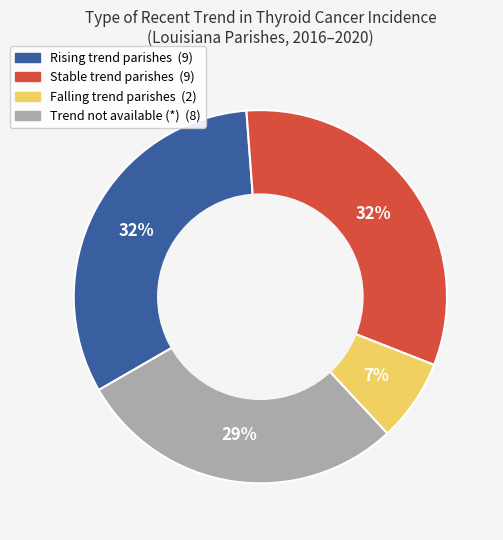

To the nearest percent, what is the average slice percentage?

25%